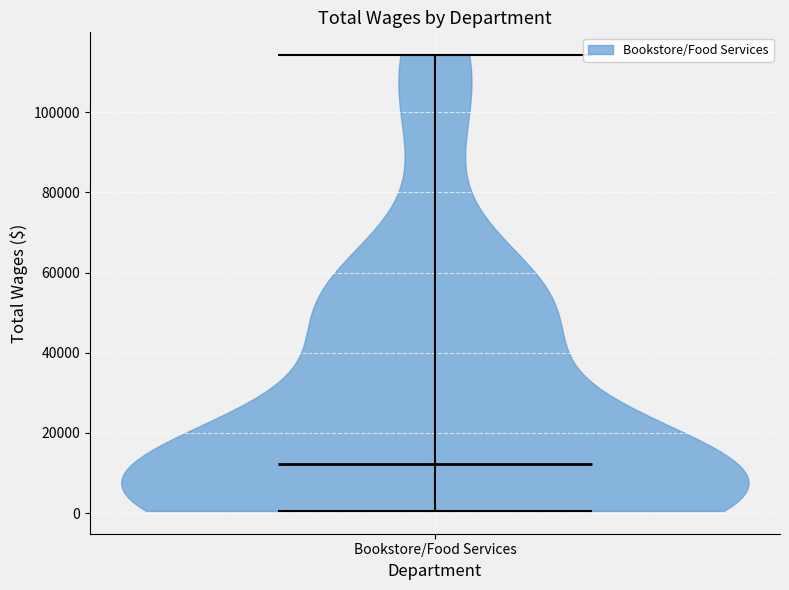

Read this violin plot against the y-axis: where its median line is, and the lowest and highest points the violin reaches. The values are not printed on the chart, so give them approximately, as read against the axis.

median line 12000, lowest point 0, highest point 114000